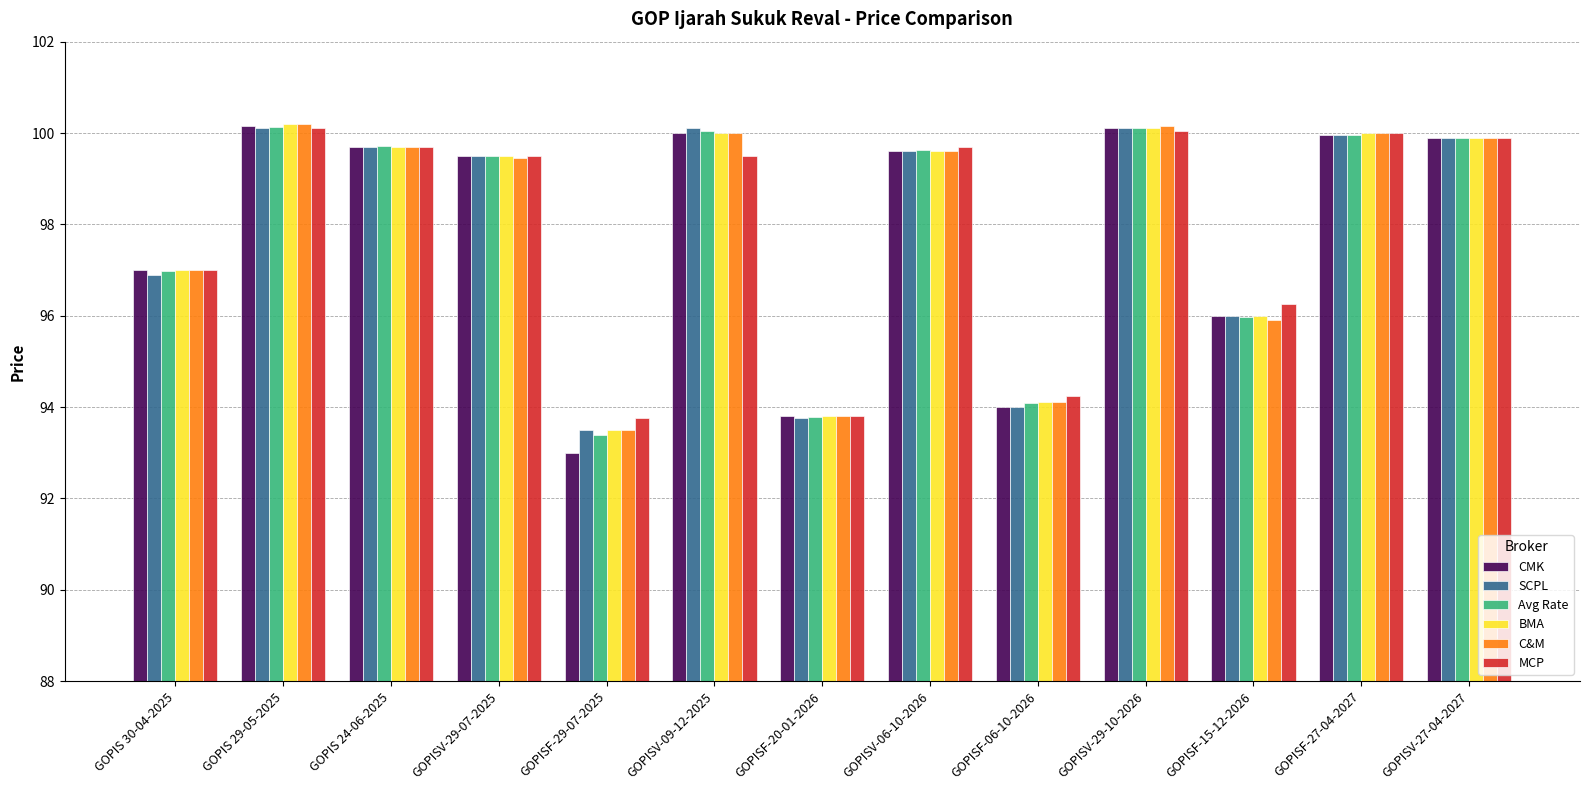

What is the total value across all series at GOPISV-06-10-2026?

597.7